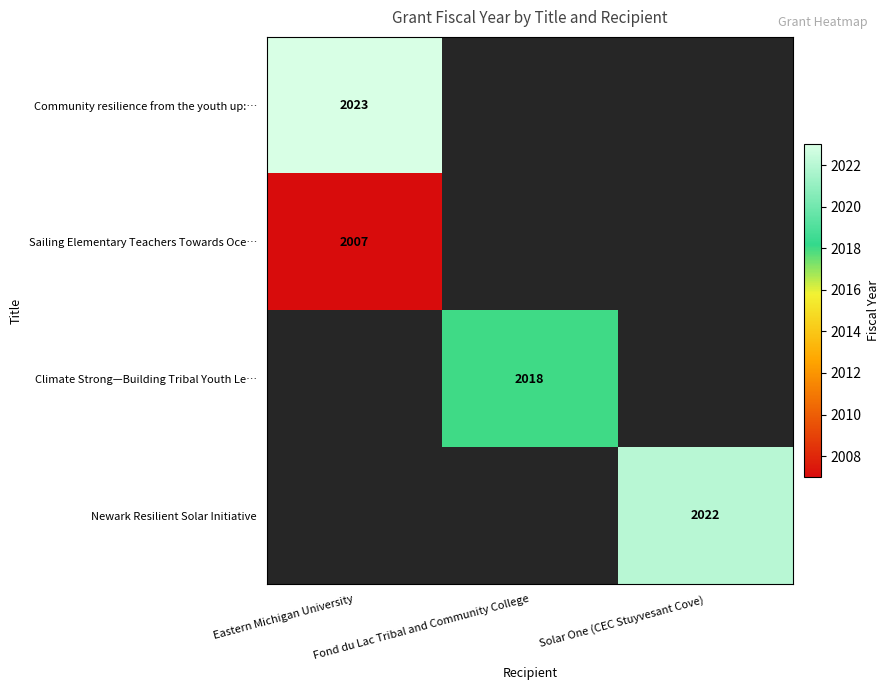

The Sailing Elementary Teachers Towards Oce… series shows 2007 at Eastern Michigan University. True or false?

True